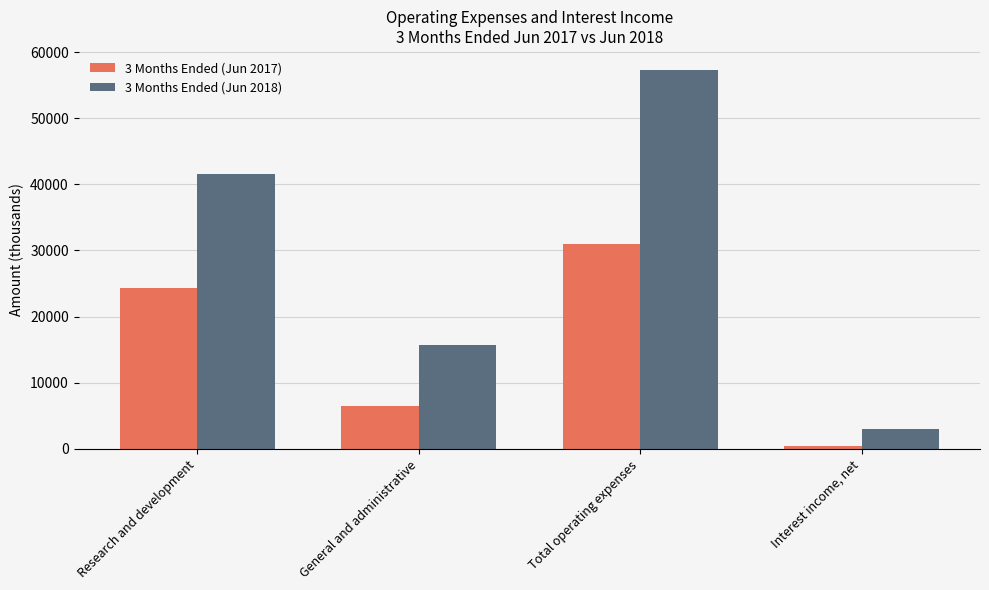

List the series in order of their peak value, highest first.

3 Months Ended (Jun 2018), 3 Months Ended (Jun 2017)